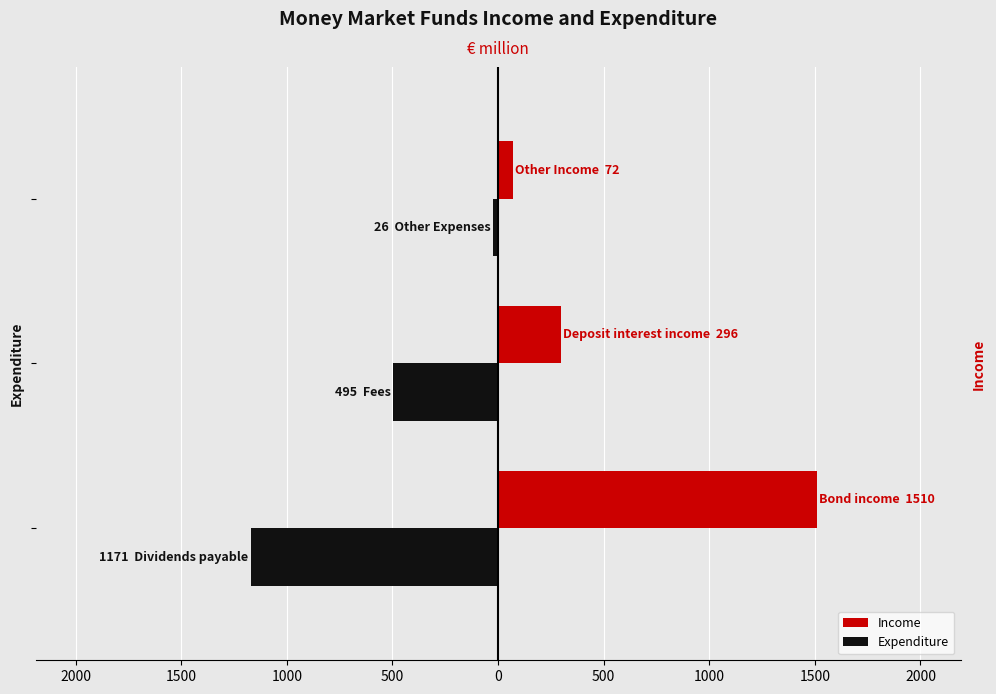

What is the lowest value of the Expenditure series?

-1170.6